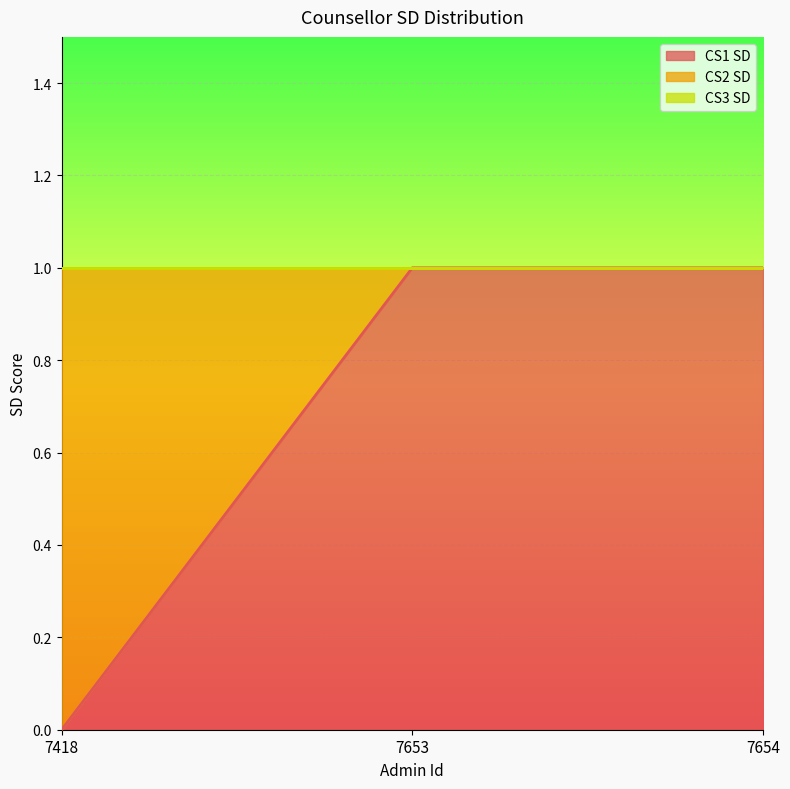

Which category has the lowest value in the CS1 SD series?

7418